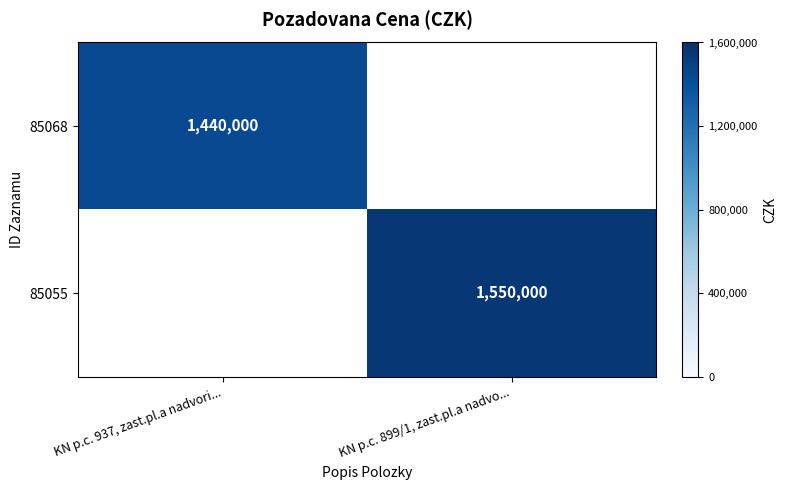

The value of 85068 at KN p.c. 937, zast.pl.a nadvori... is 1440000. True or false?

True